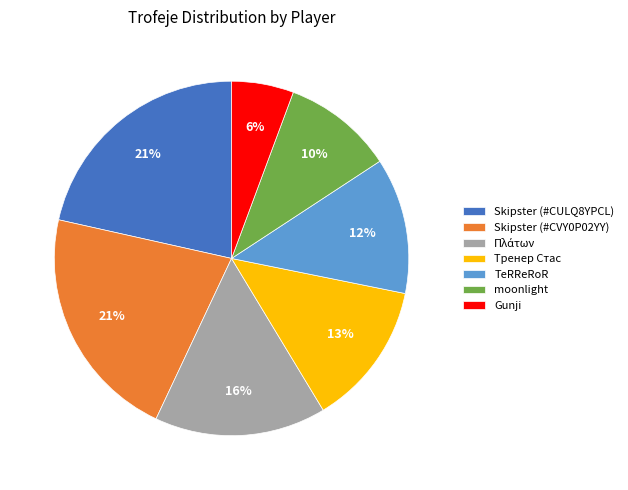

Count the number of slices in the pie.

7